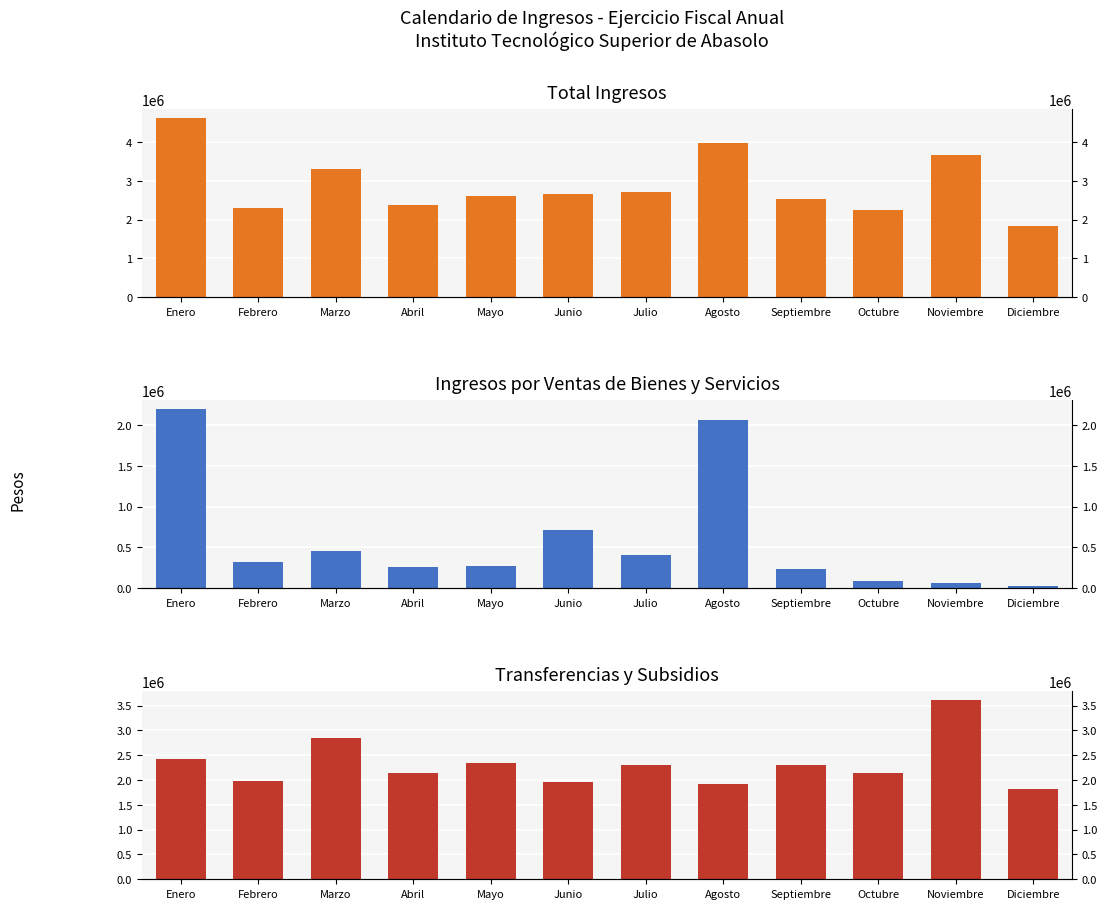

What is the highest value of the Total series?

4624196.2